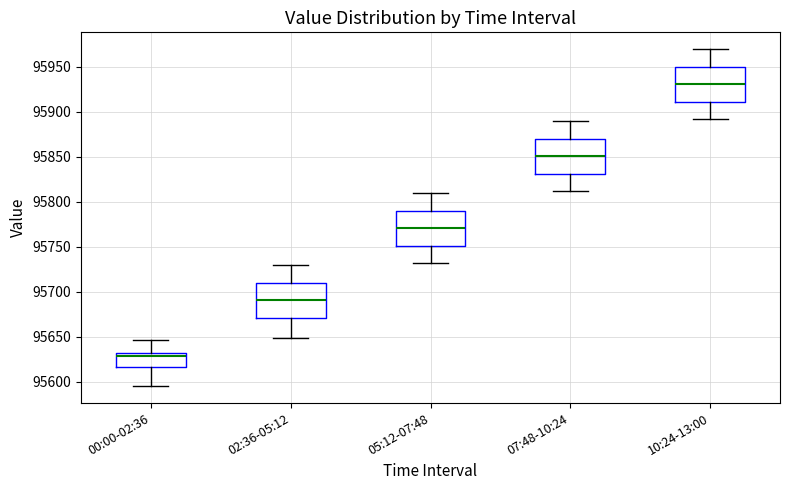

Where does the median line of the box for 07:48-10:24 sit on the y-axis? The values are not printed on the chart, so give them approximately, as read against the axis.

95850